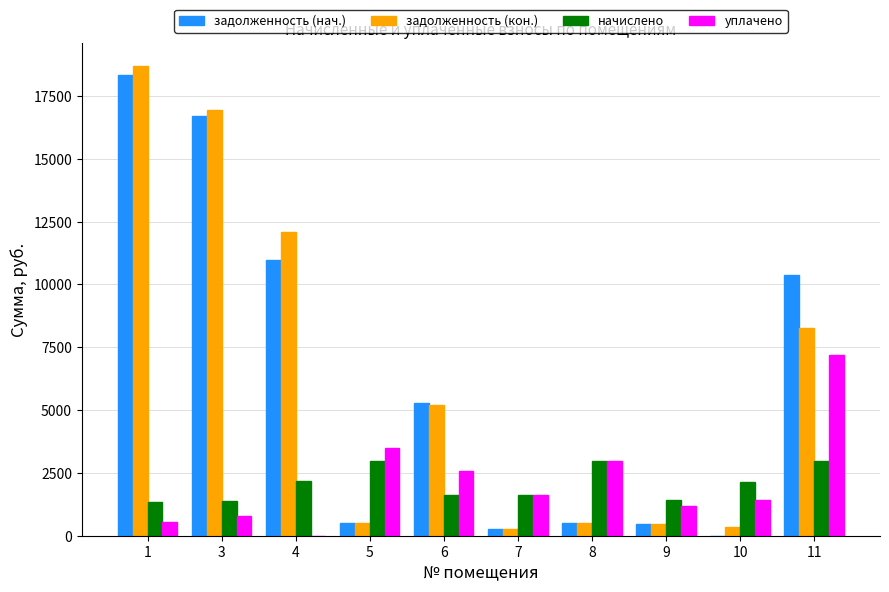

Where is уплачено nearest to the value 3600?

5